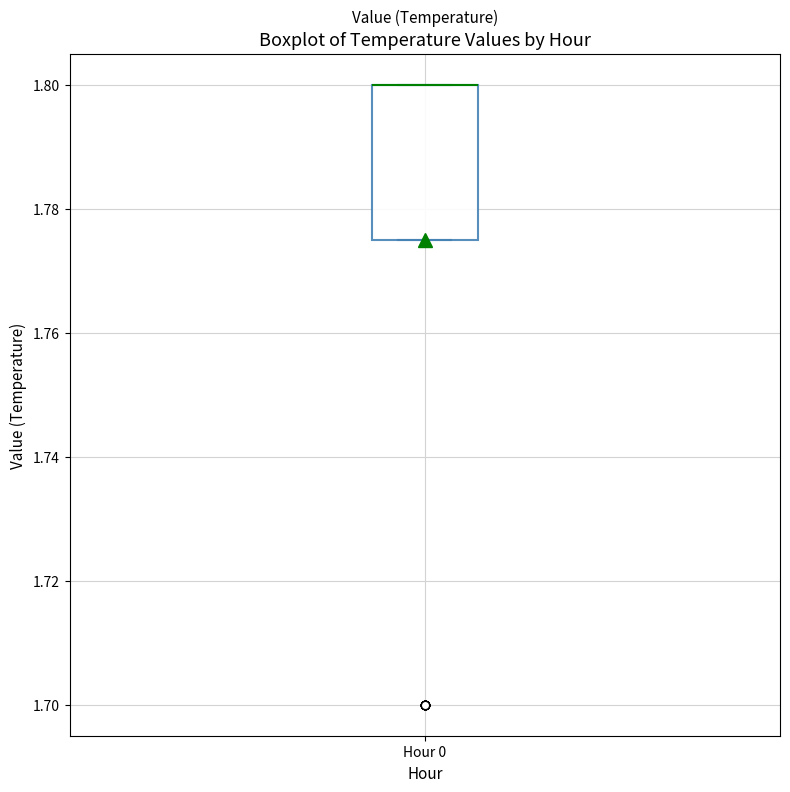

Transcribe this box plot: give where the median line is, the range the box spans, and where the two whiskers end, as read against the y-axis. The values are not printed on the chart, so give them approximately, as read against the axis.

median 1.800 (drawn on the box's upper edge), box 1.776 to 1.800, whiskers 1.776 to 1.800